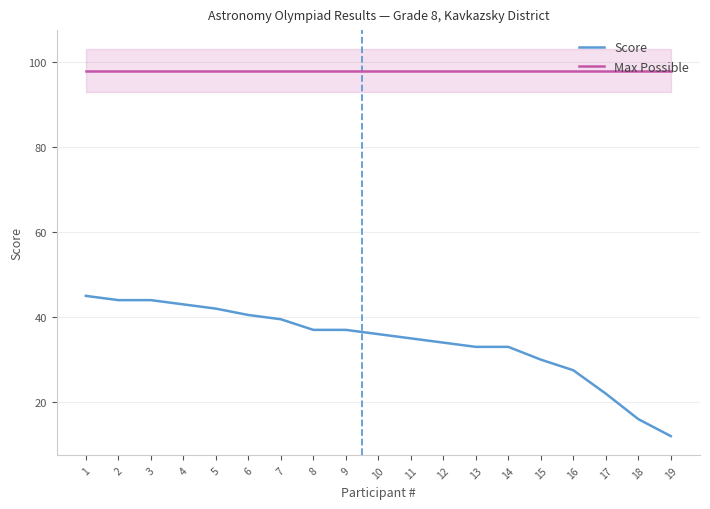

How many lines are shown in the chart?

2